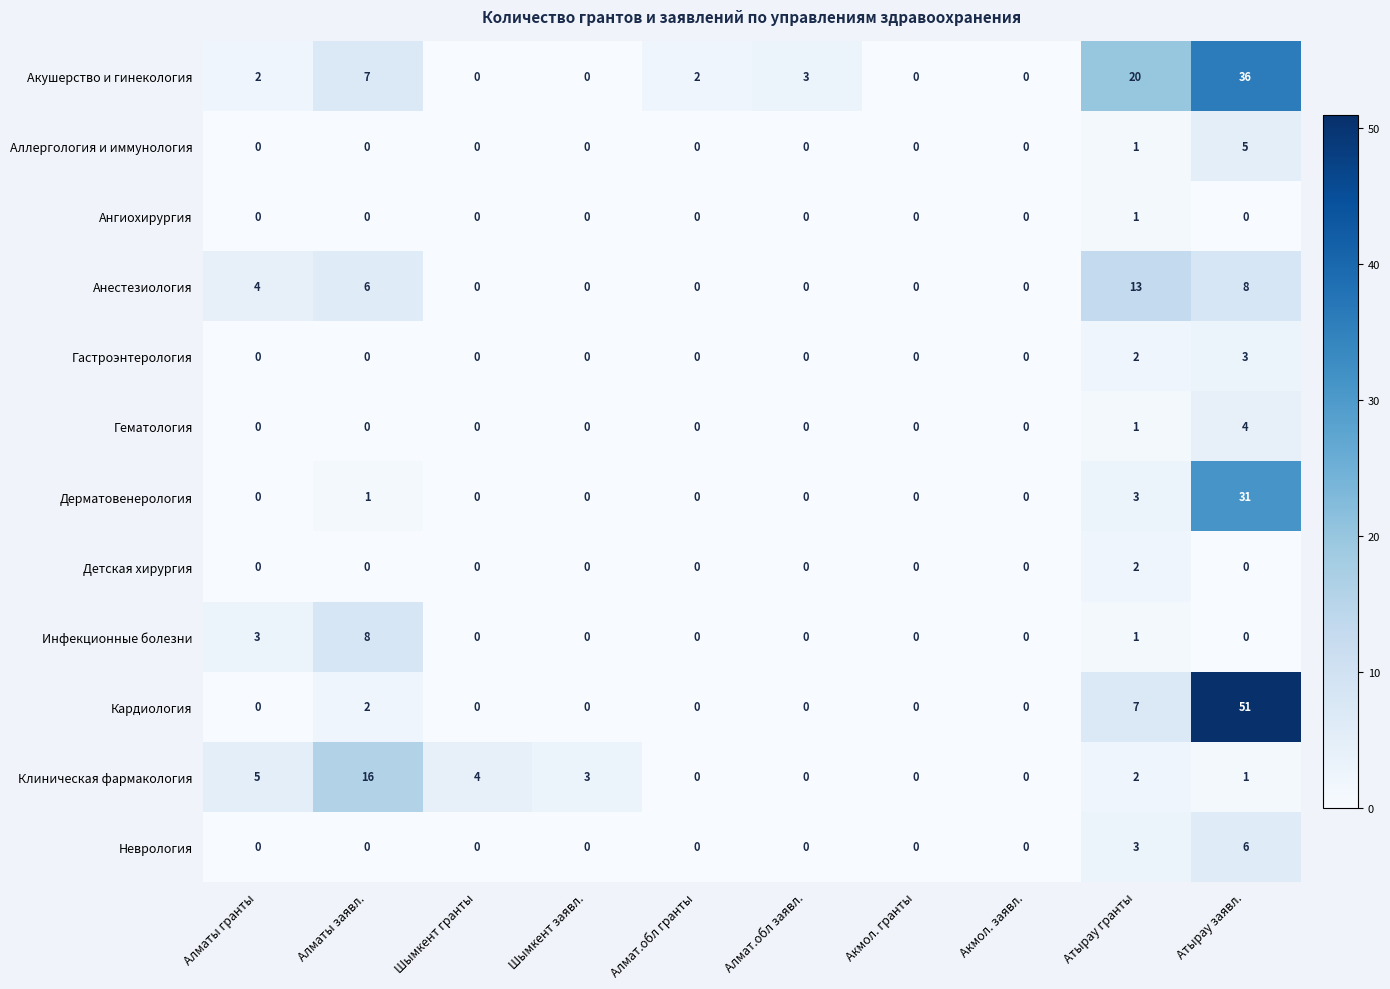

Which series has the largest total across all categories?

Акушерство и гинекология